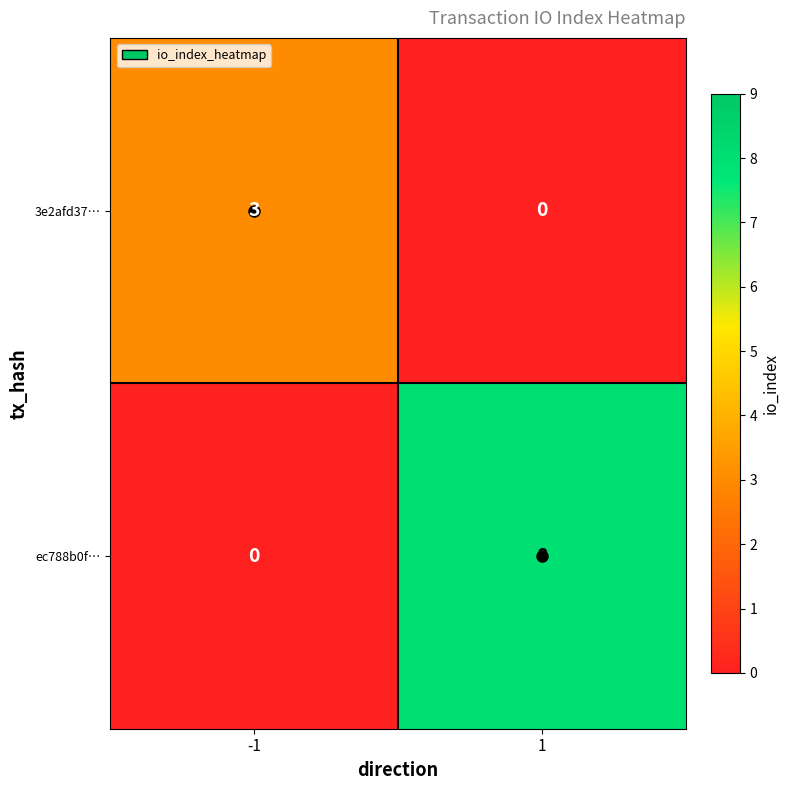

What is the sum of the 3e2afd37… values at 1 and -1?

3